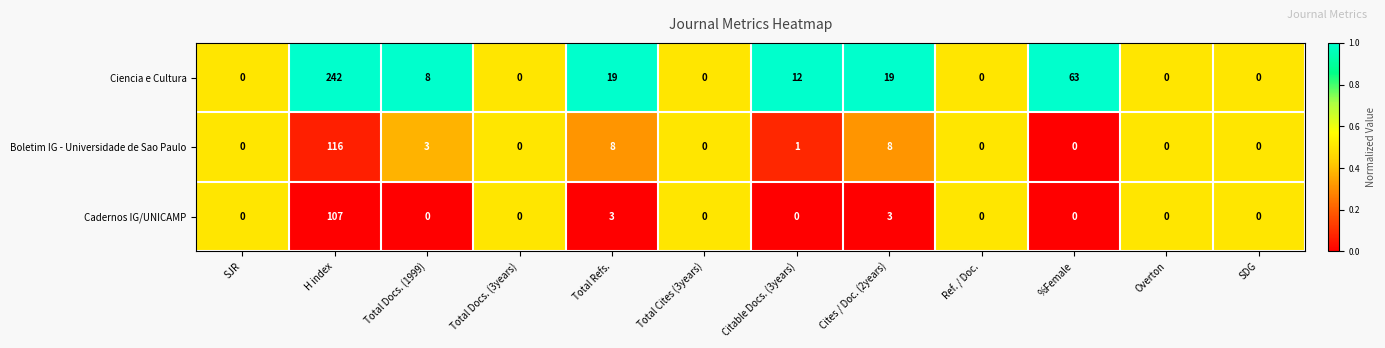

How many series are shown in this chart?

3